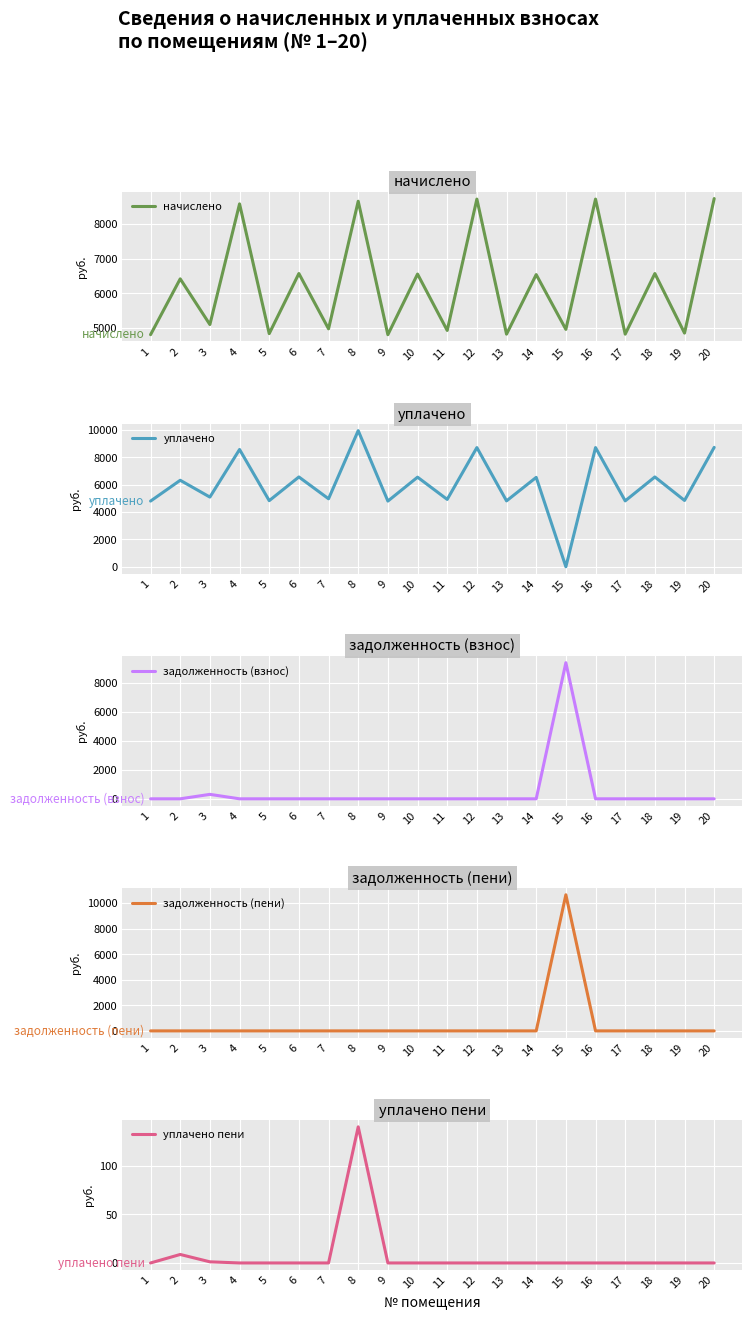

What is the difference between the maximum and second lowest values in the уплачено пени series?

140.2